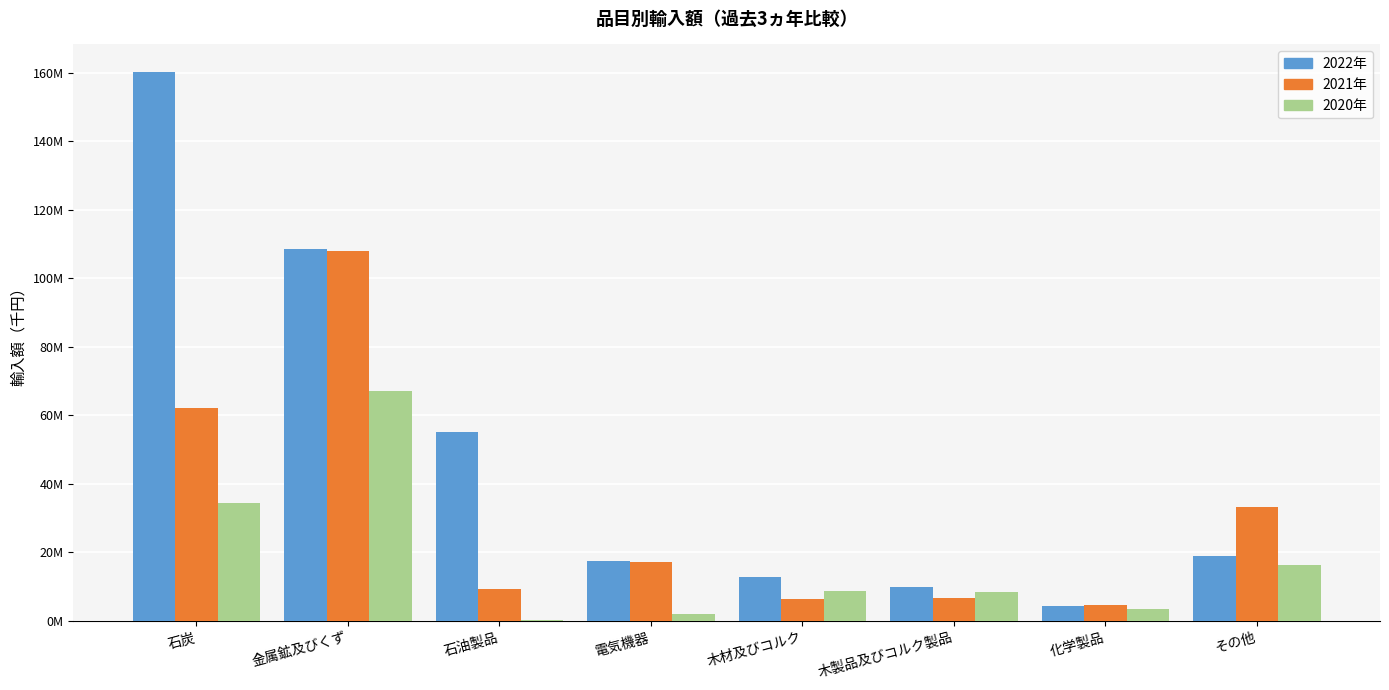

What are all the series names shown in the legend?

2022年, 2021年, 2020年